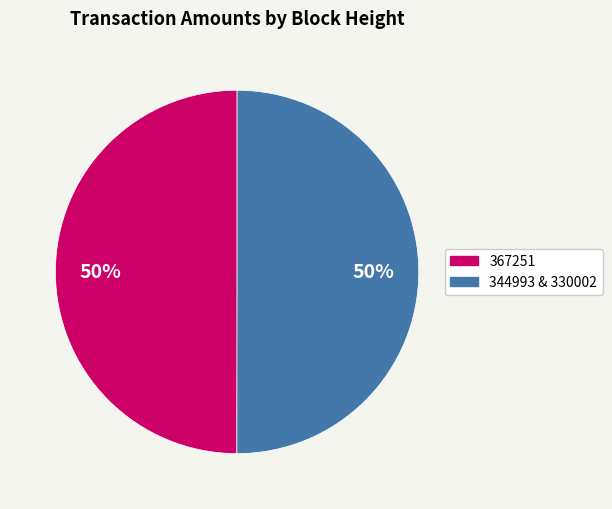

How many segments does this pie chart have?

2